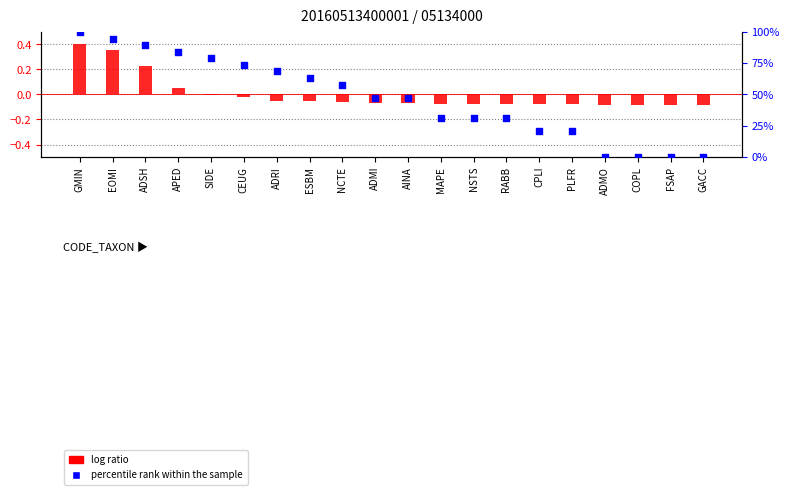

Which series contains the lowest Y value?

log ratio